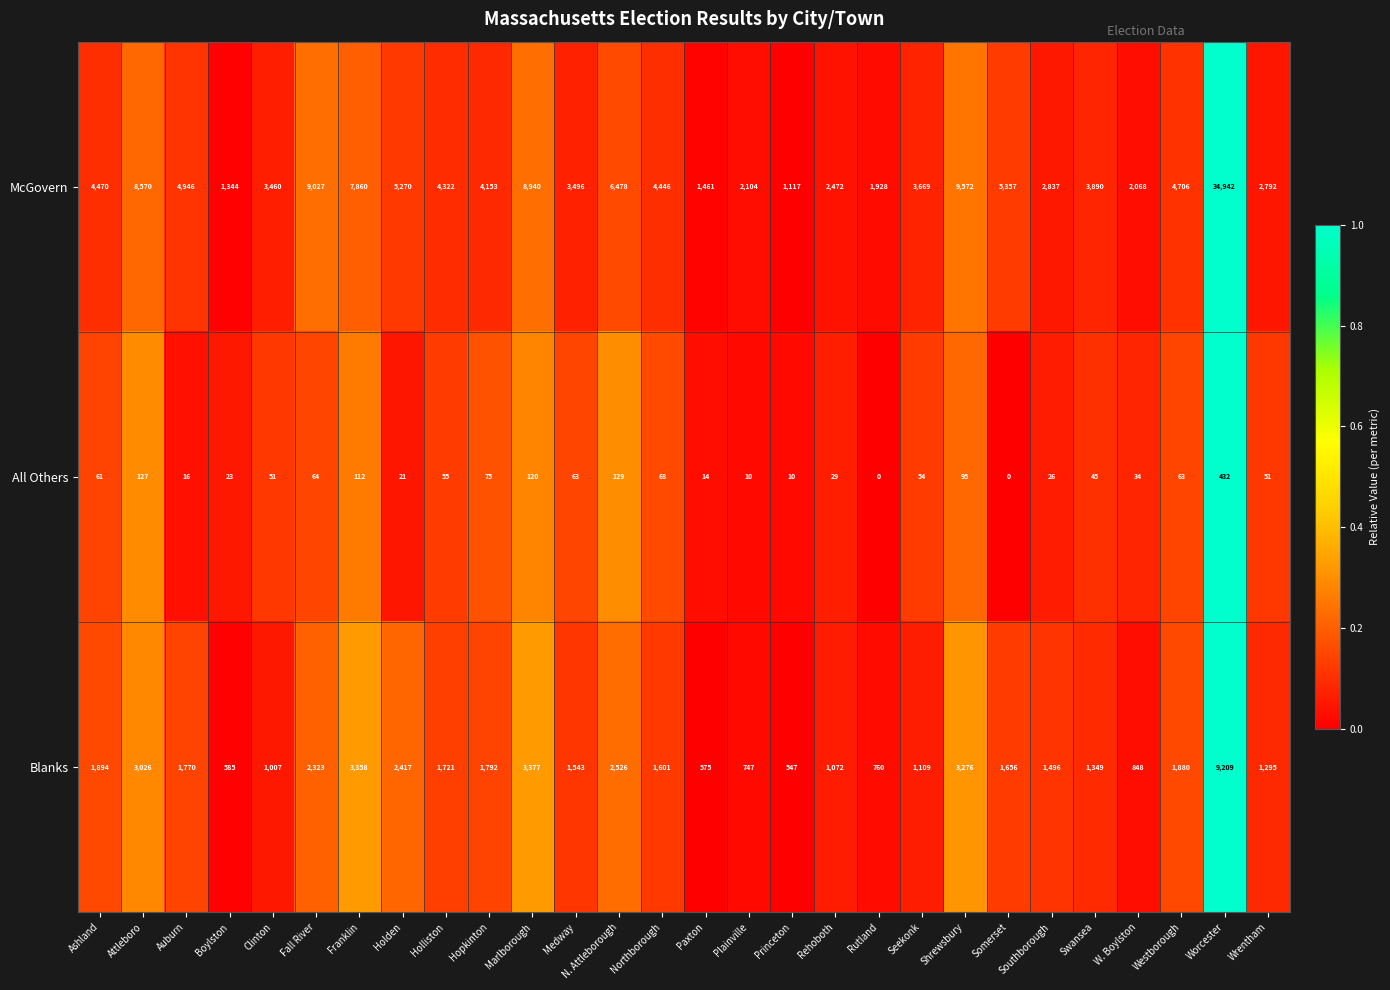

List the series in order of their peak value, lowest first.

All Others, Blanks, McGovern